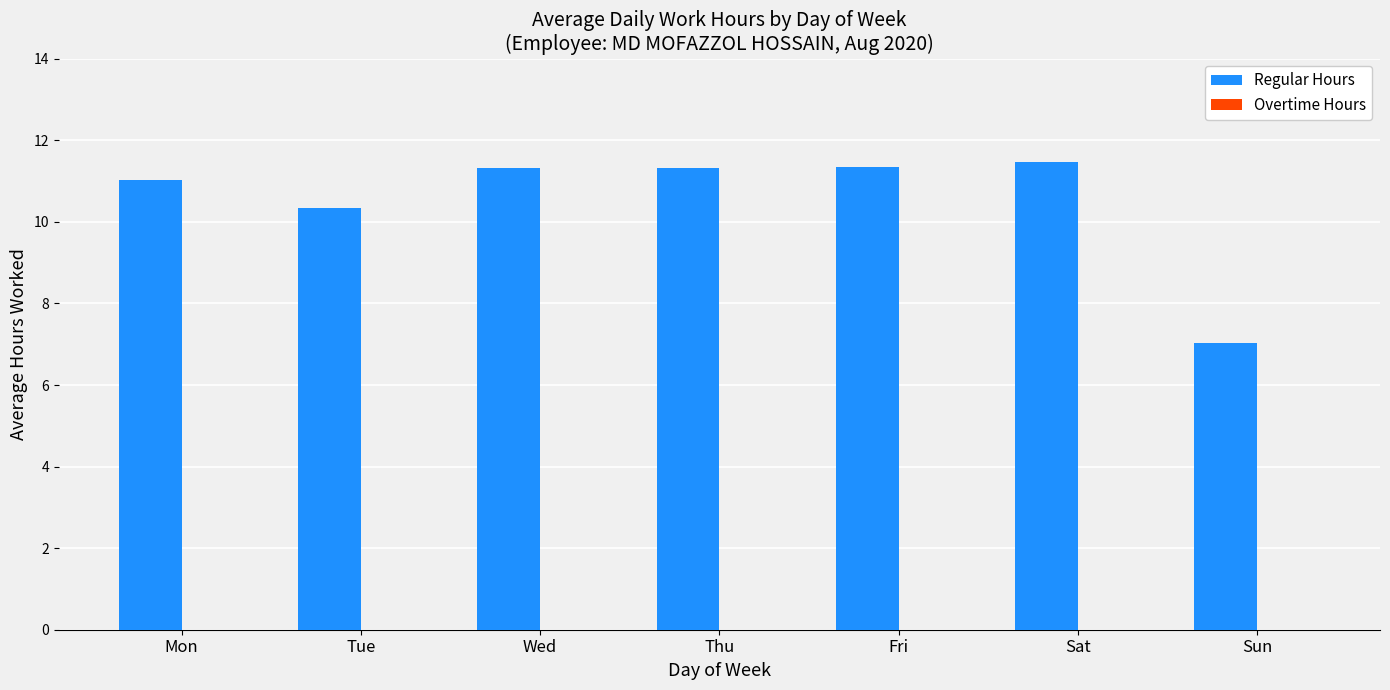

True or false: the data shows 11.5 at Sat.

True